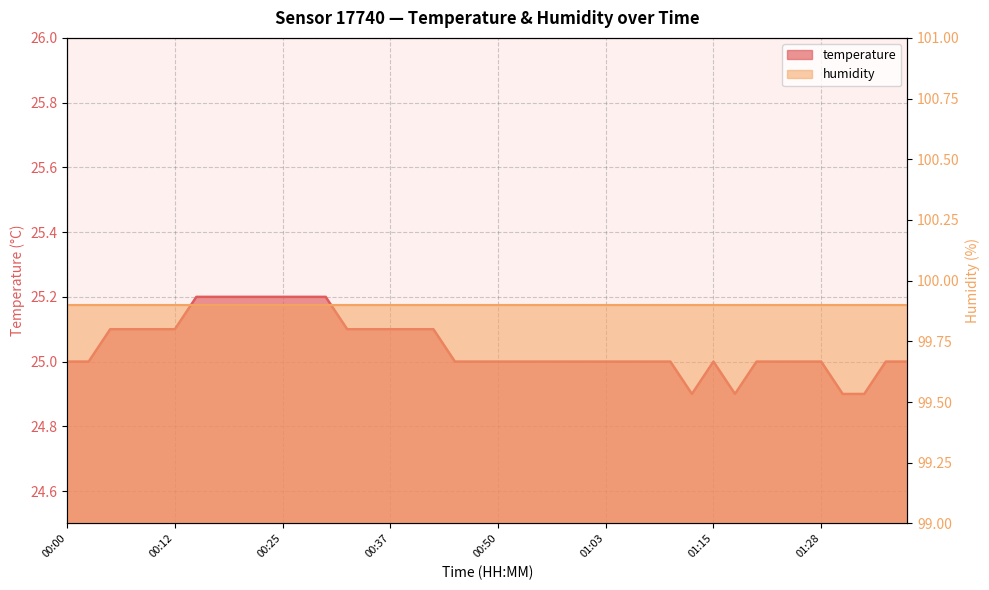

Read the value at 00:52.

25.0